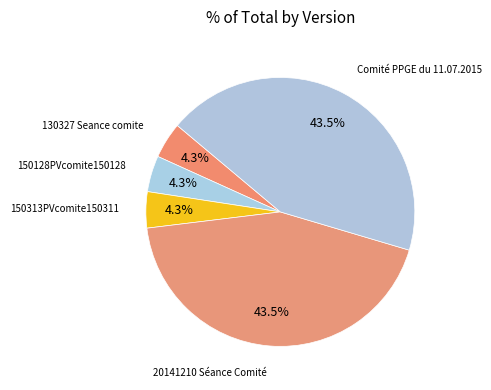

The 20141210 Séance Comité slice represents 31% of the pie. True or false?

False